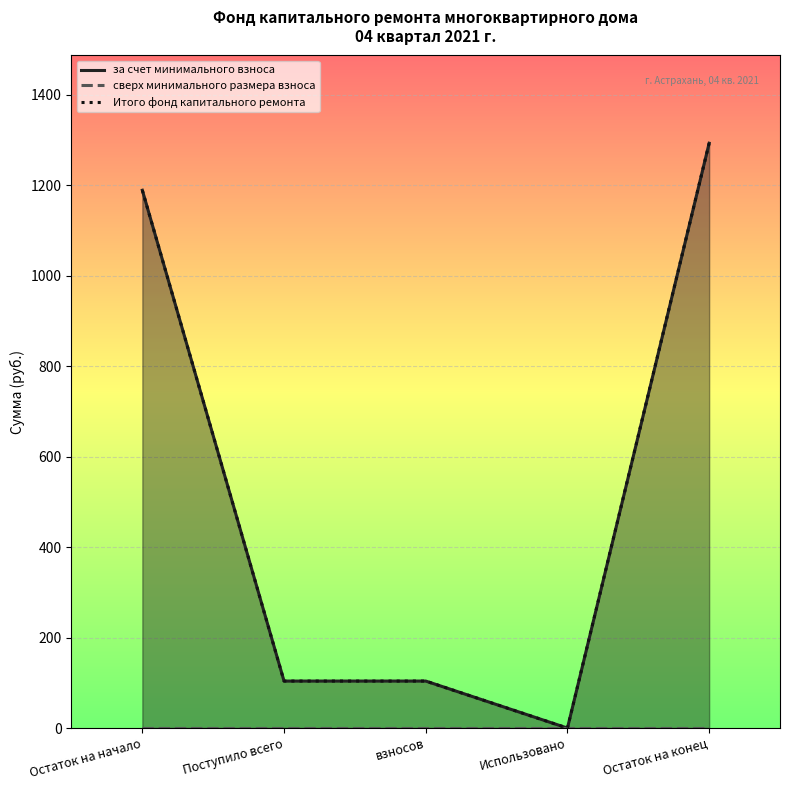

The за счет минимального взноса series shows 103.9 at Поступило всего. True or false?

True